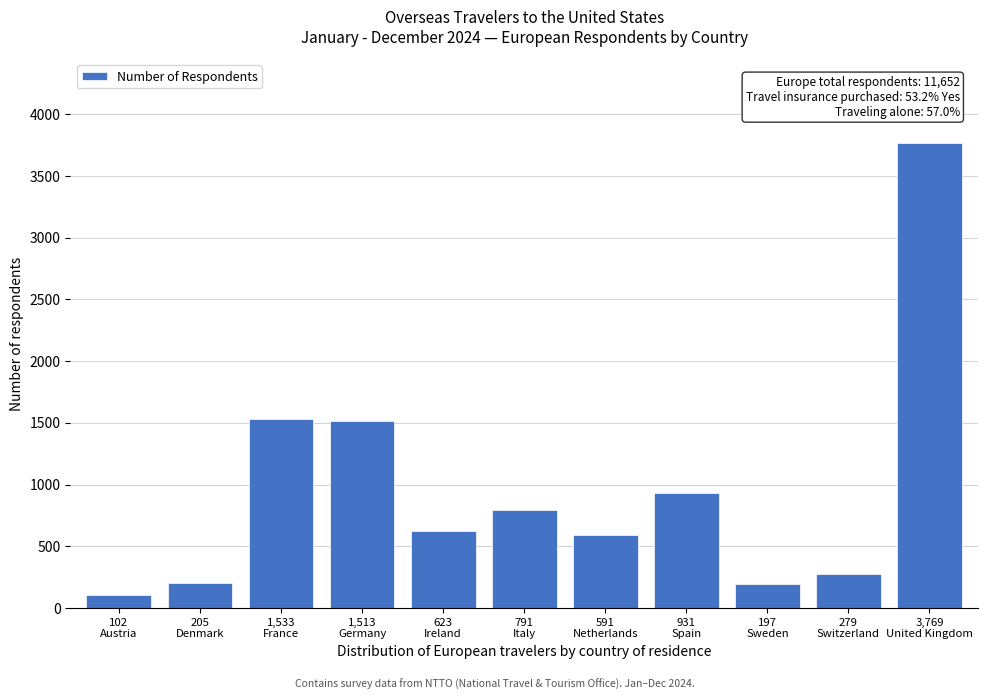

What is the difference between the second highest and second lowest values?

1336